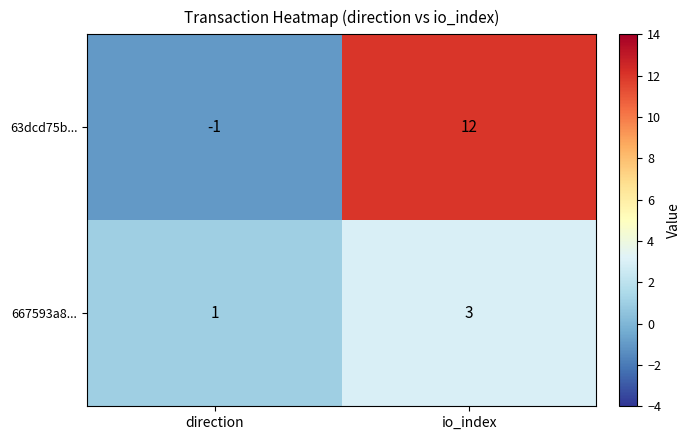

List the series in order of their peak value, lowest first.

667593a8..., 63dcd75b...